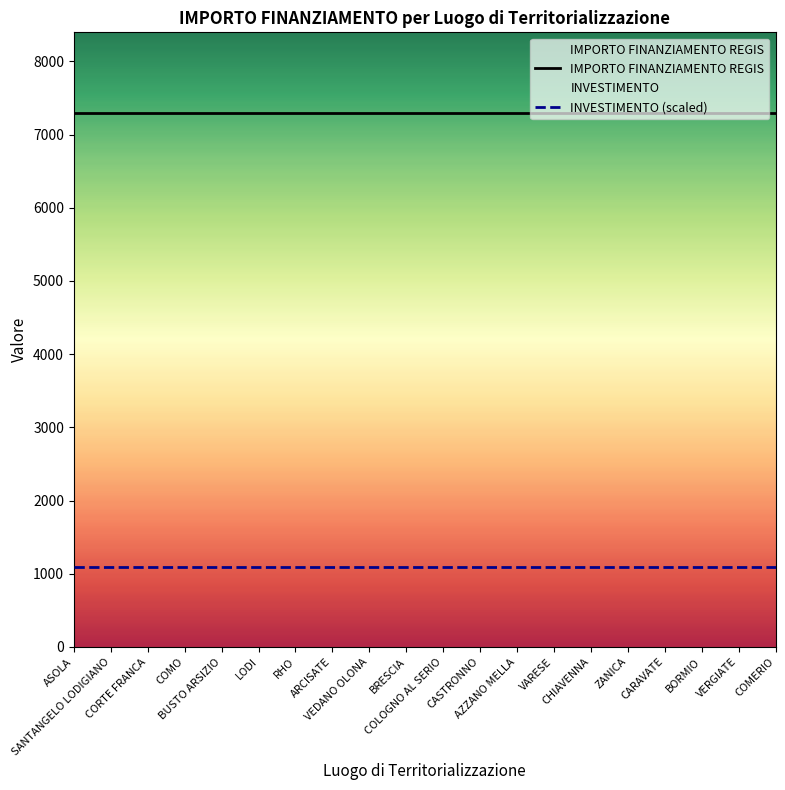

At which category is the sum across all series the highest?

ASOLA